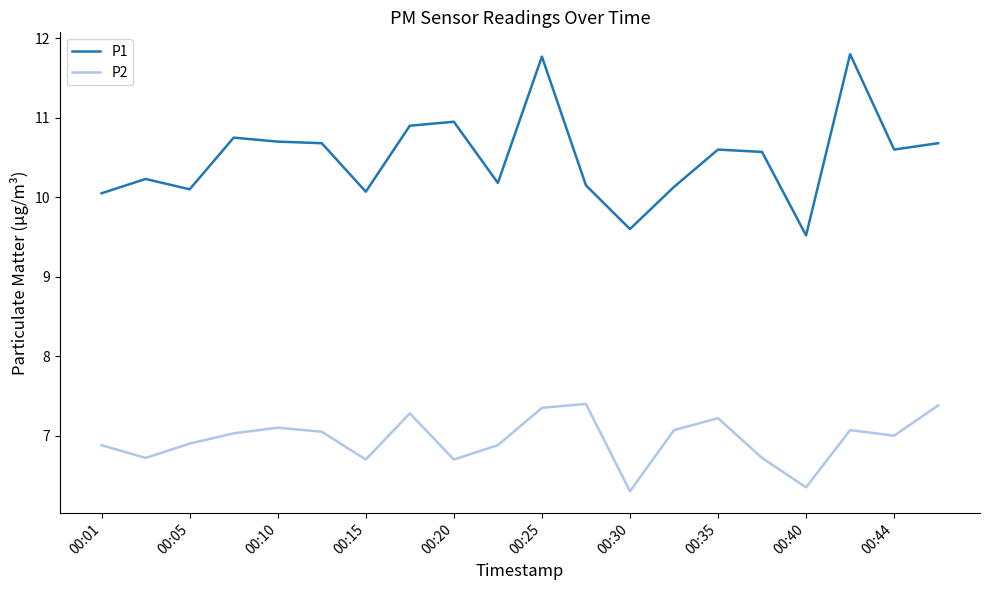

True or false: P1 and P2 intersect in this chart.

False